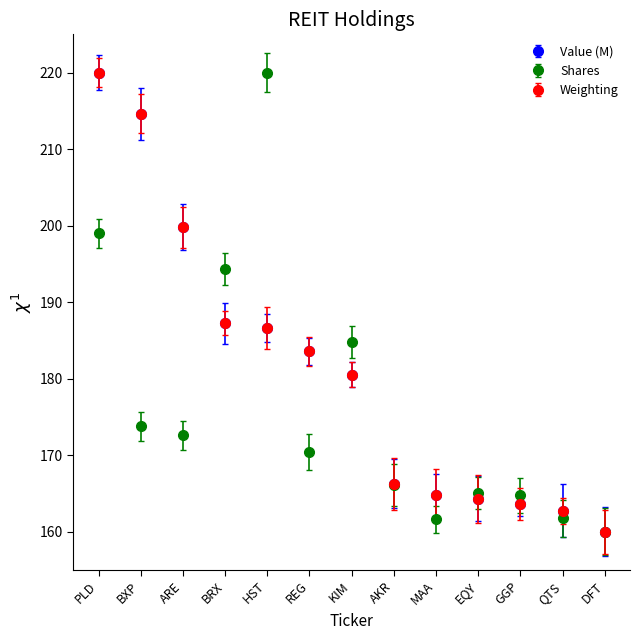

Count the number of categories in the chart.

13